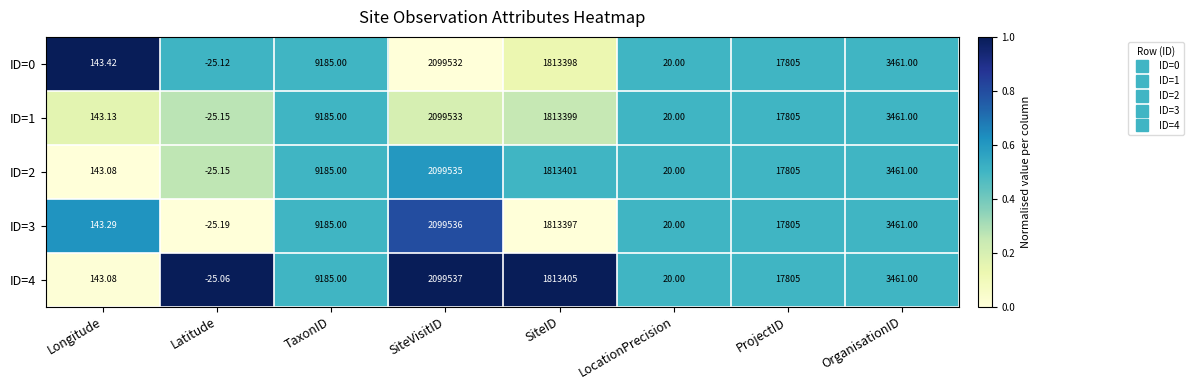

Which category has the lowest value across all series?

Latitude